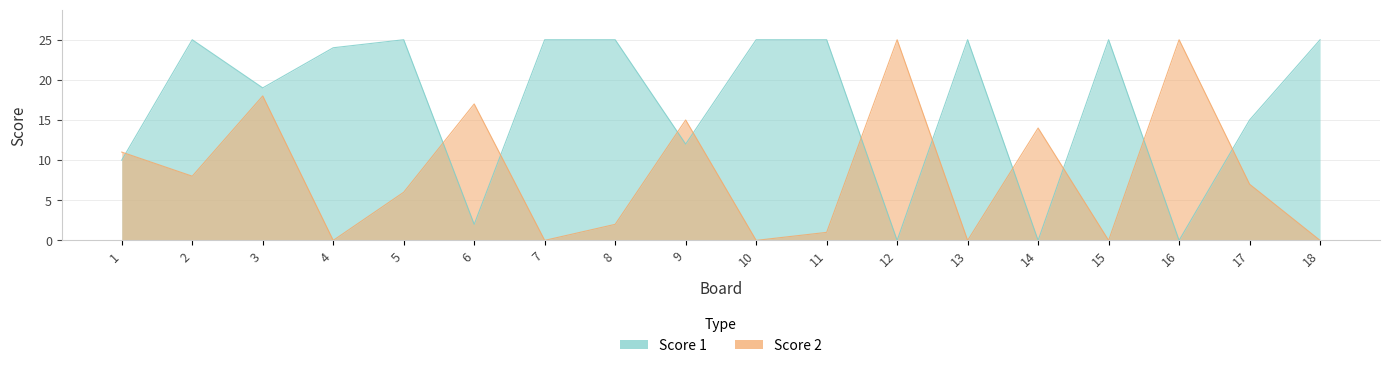

Does the chart display data point markers on the line(s)?

No